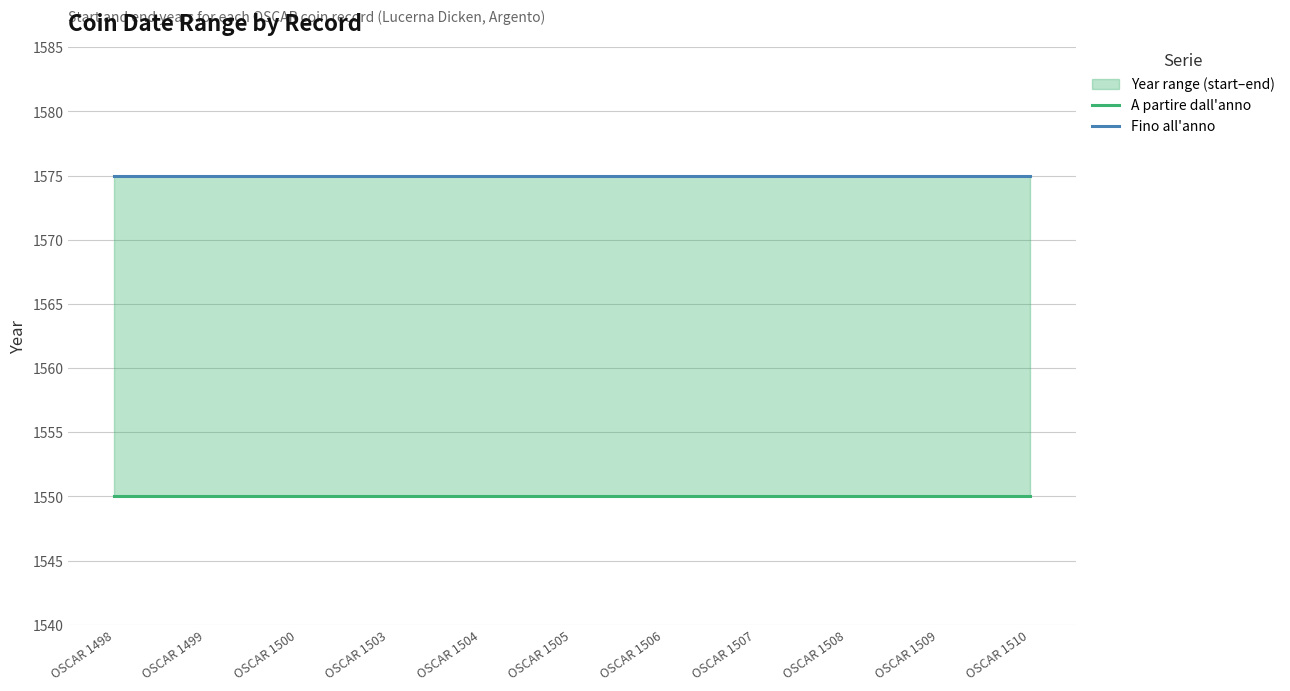

True or false: A partire dall'anno has more than 1 interior local peaks.

False